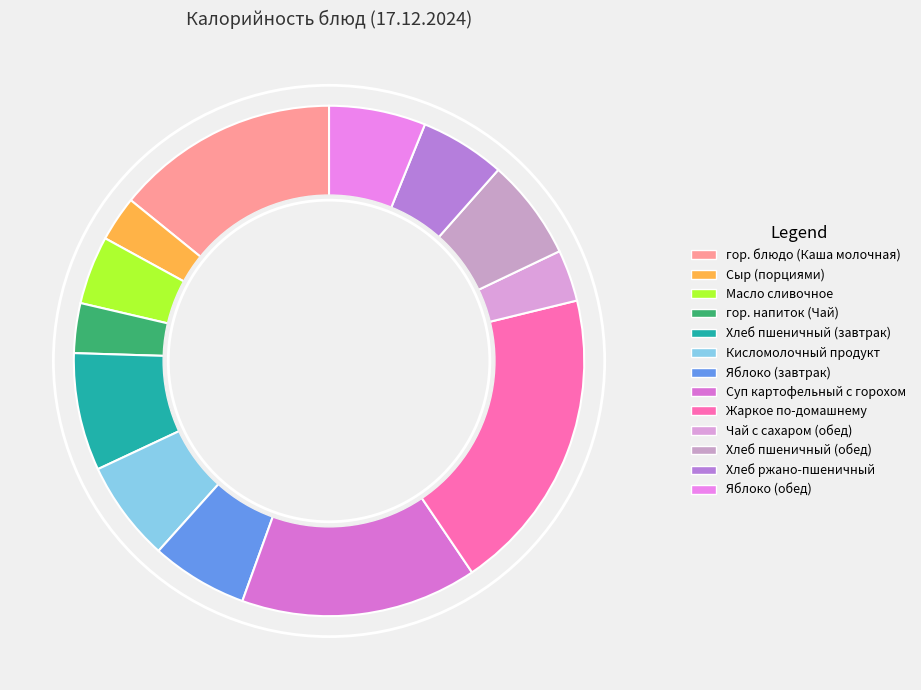

Is there a majority slice in this chart?

No